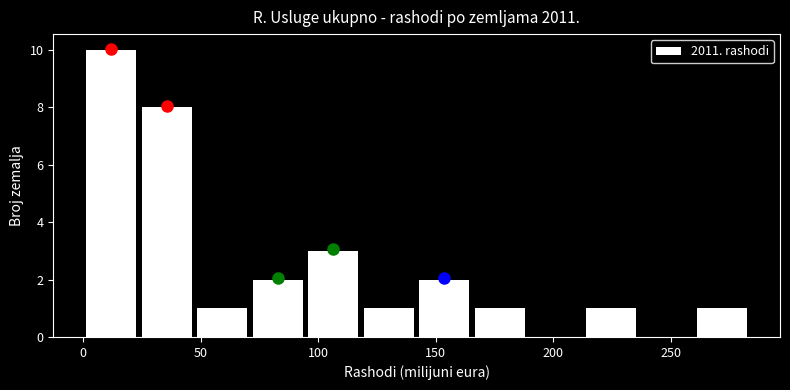

Over which range of the x-axis is the bar tallest?

0 to 25